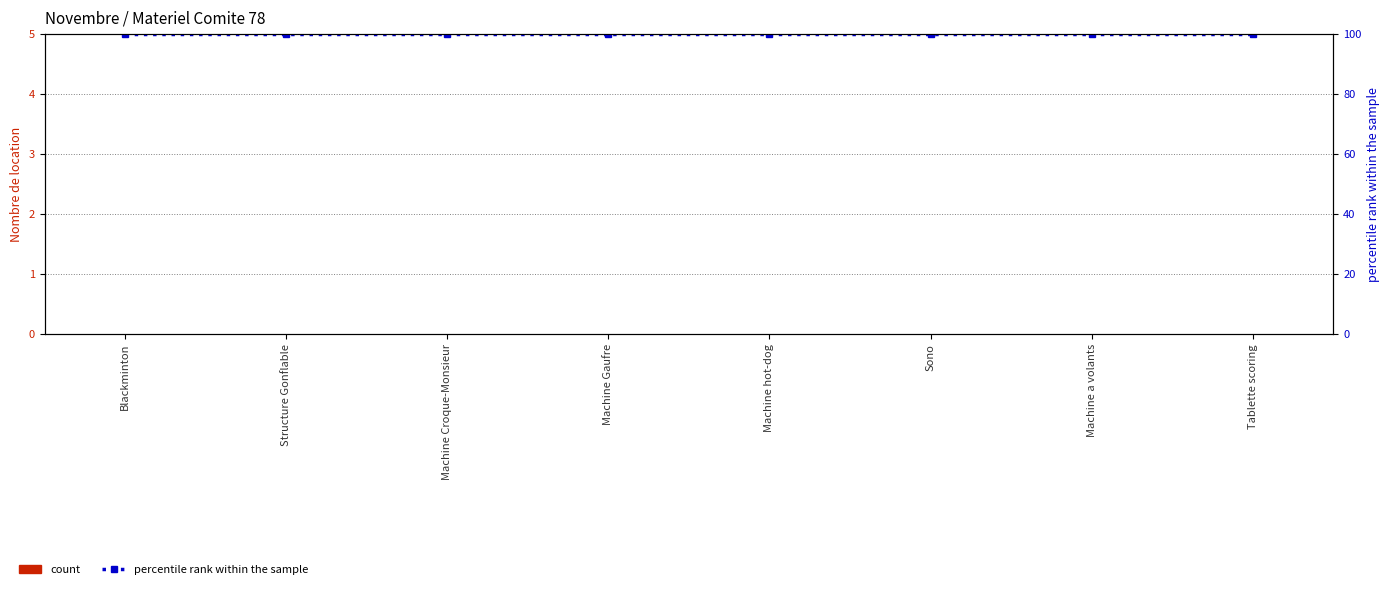

Rank the series by their average value, from highest to lowest.

percentile rank within the sample, count